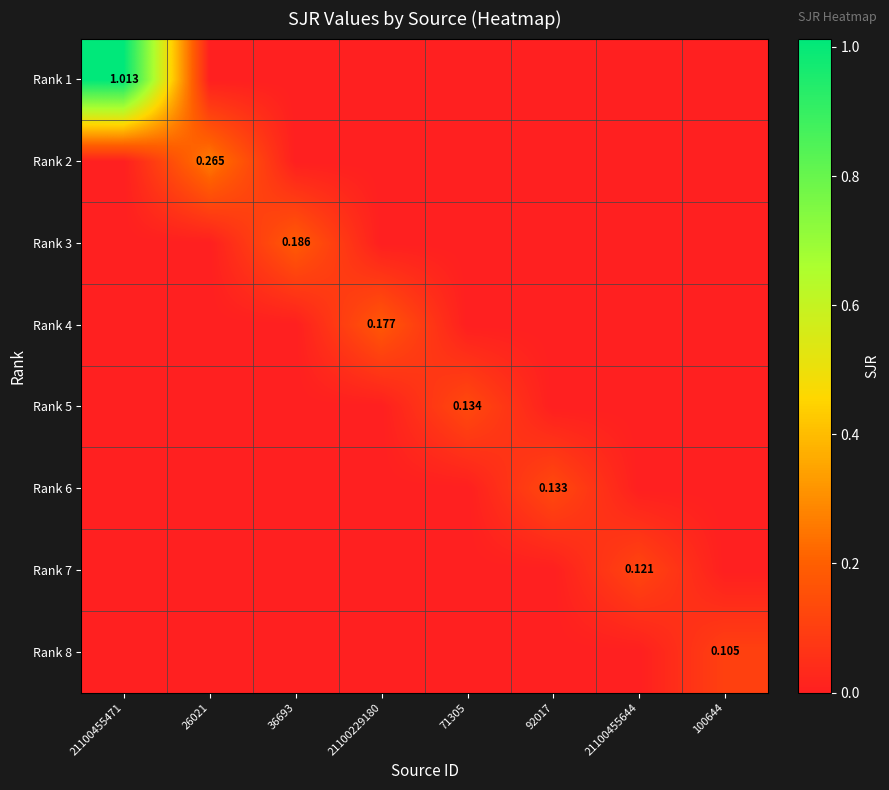

How many data points does each series have?

8